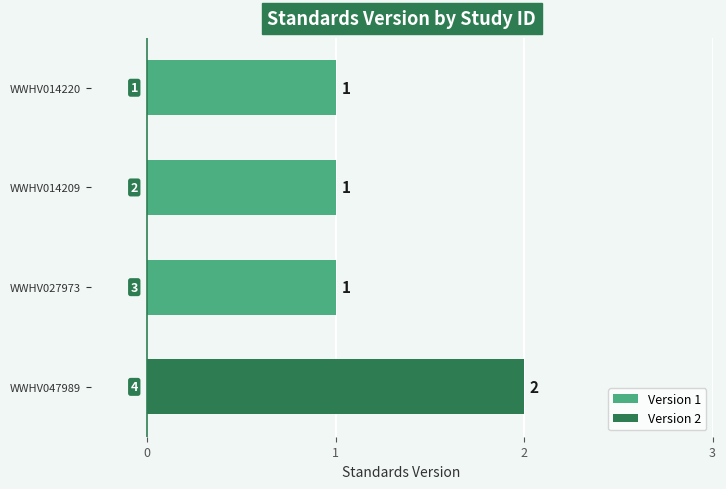

Between WWHV047989 and WWHV027973, which is larger?

WWHV047989